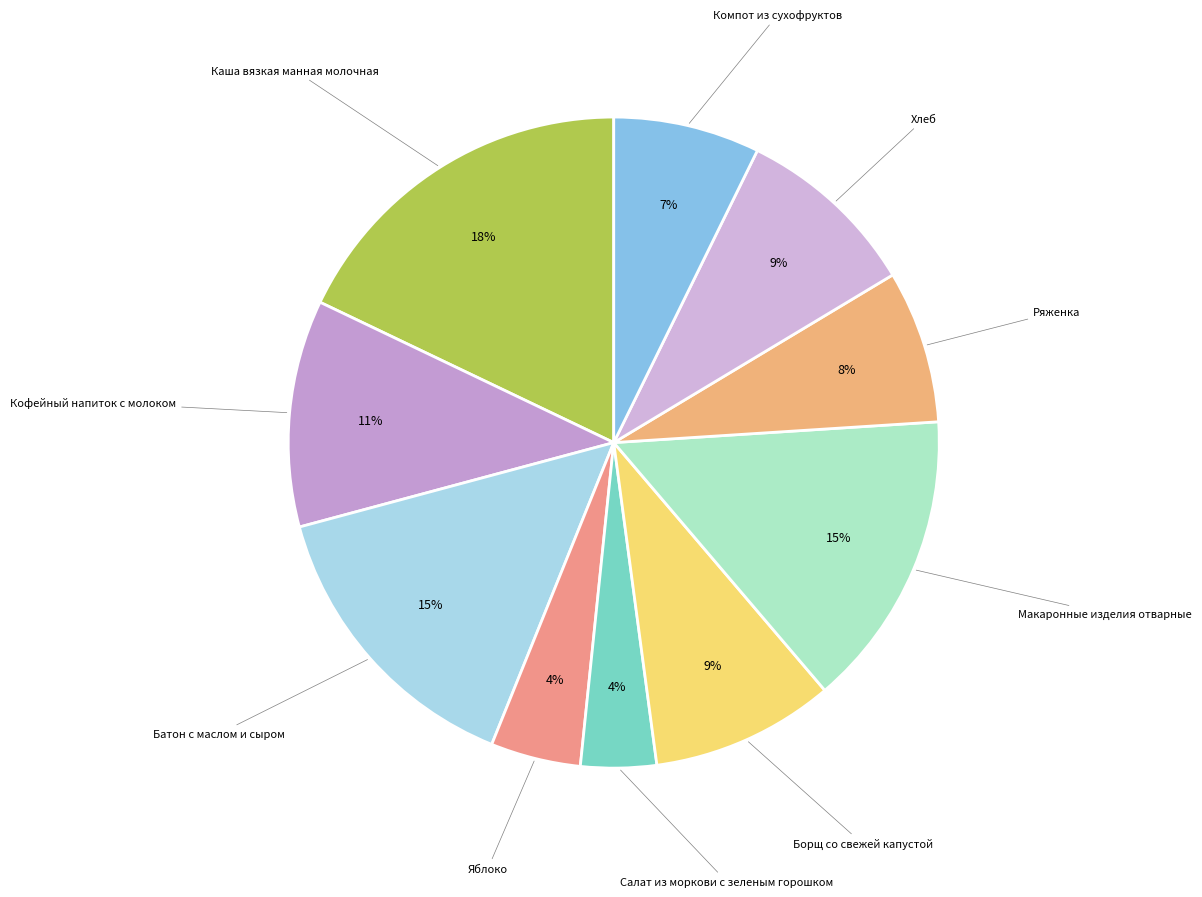

Does Компот из сухофруктов account for over 50% of the chart?

No